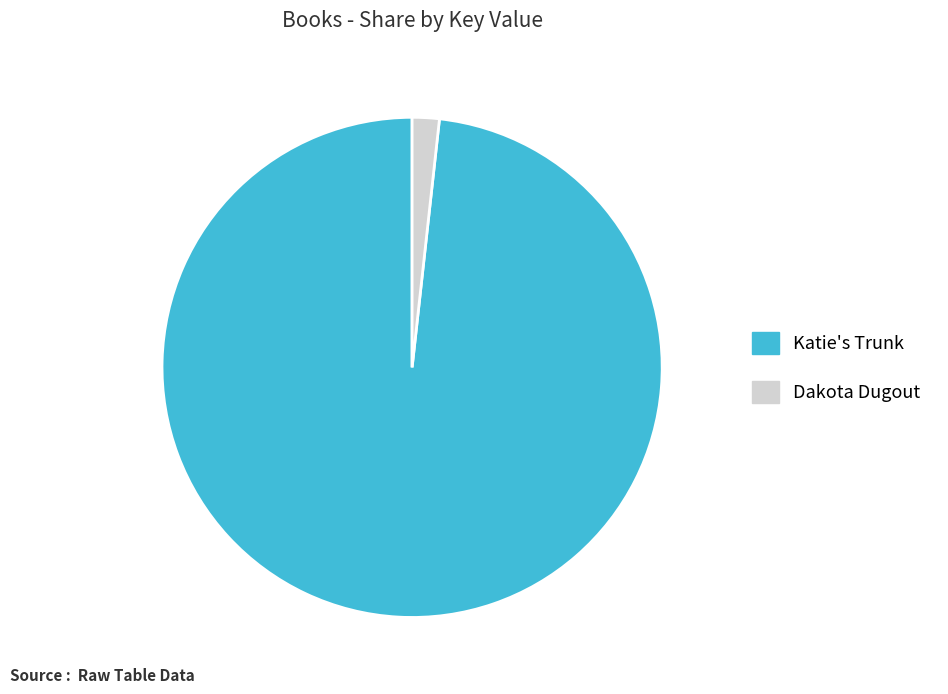

What is the ratio of the value at Katie's Trunk to the value at Dakota Dugout?

56.2